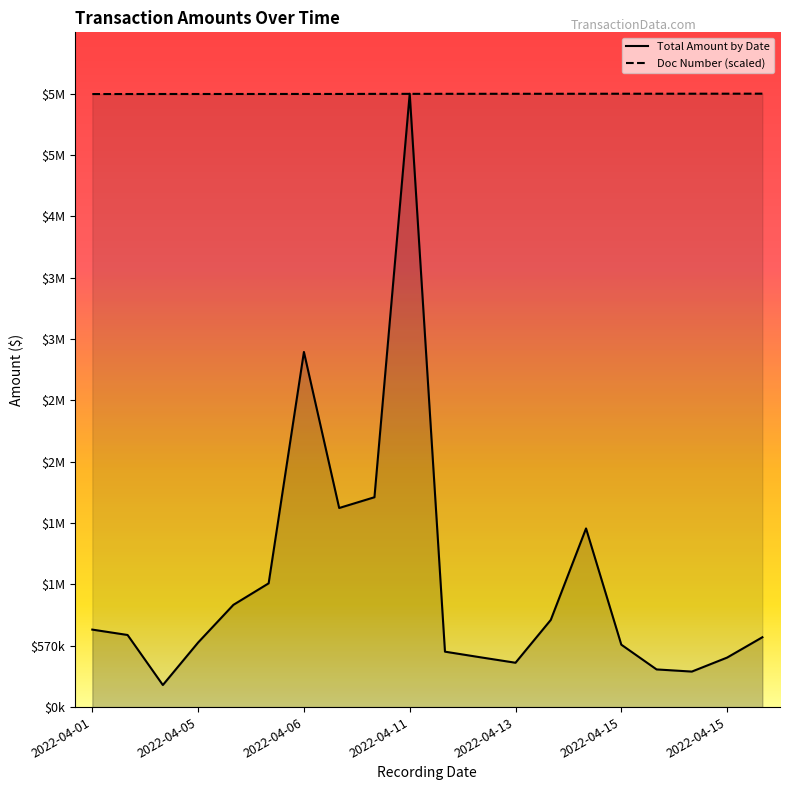

True or false: Doc Number has a value of 5699652.4 at 2022-04-15.

True